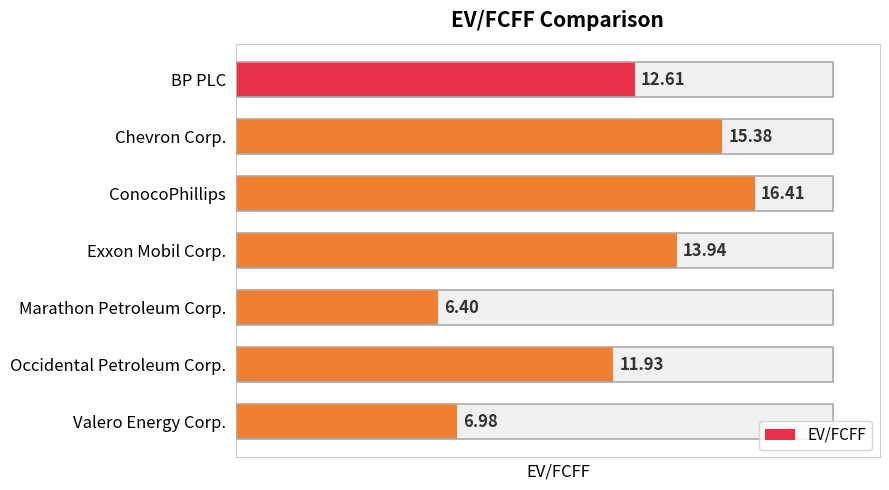

Reading left to right, extract all data points from this chart.

12.6	15.4	16.4	13.9	6.4	11.9	7.0